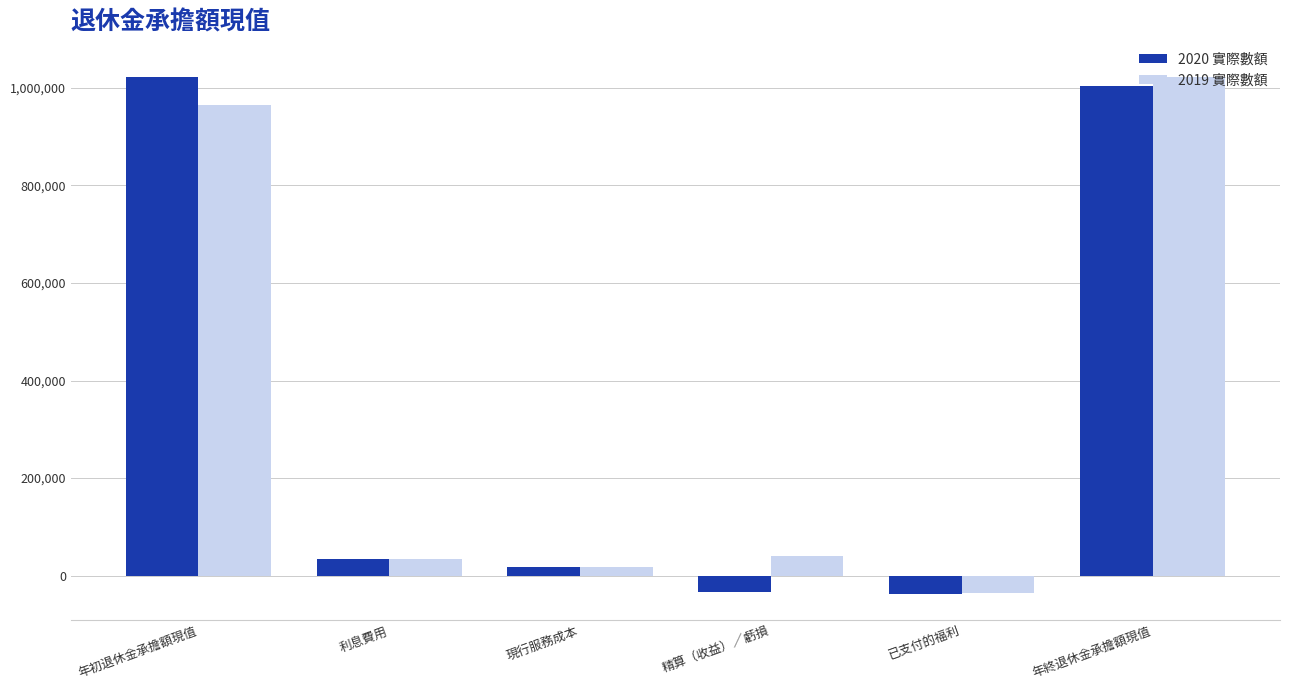

What is the value of the 2020 實際數額 bar at the 5th from the left?

-38151